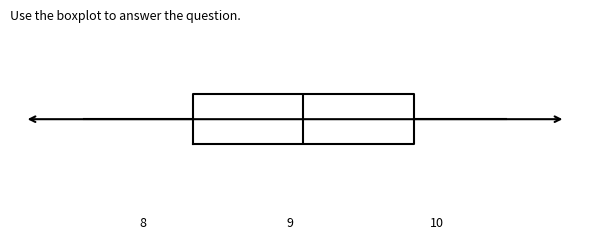

Read this box plot against the x-axis: the position of the median line, the range covered by the box, and the ends of both whiskers. The values are not printed on the chart, so give them approximately, as read against the axis.

median 9.1, box 8.3 to 9.8, whiskers 7.6 to 10.5